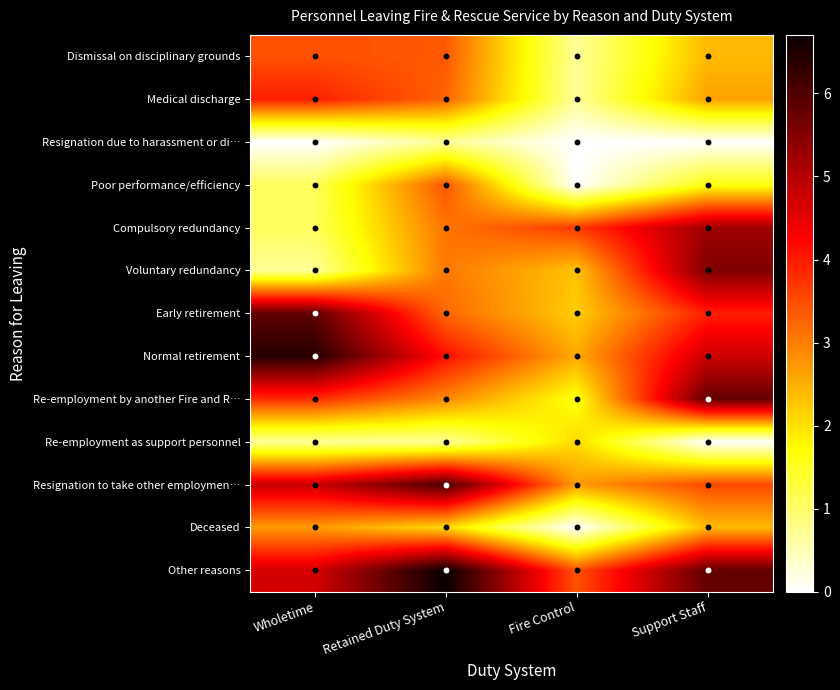

Which series has the largest total across all categories?

Other reasons